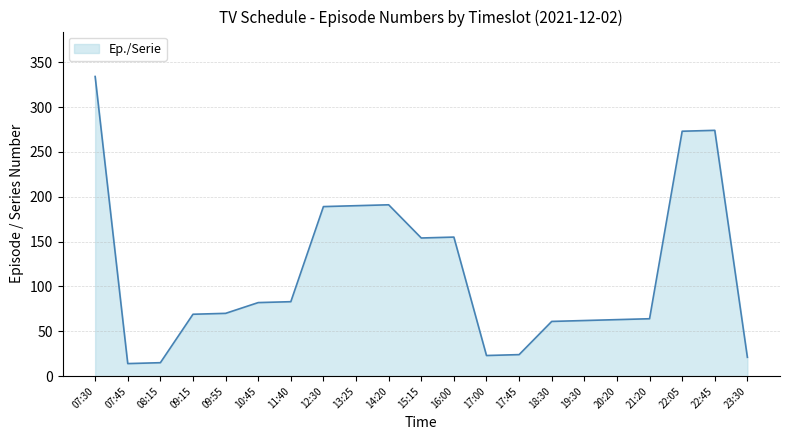

The chart shows a value of 334 at 07:30. True or false?

True